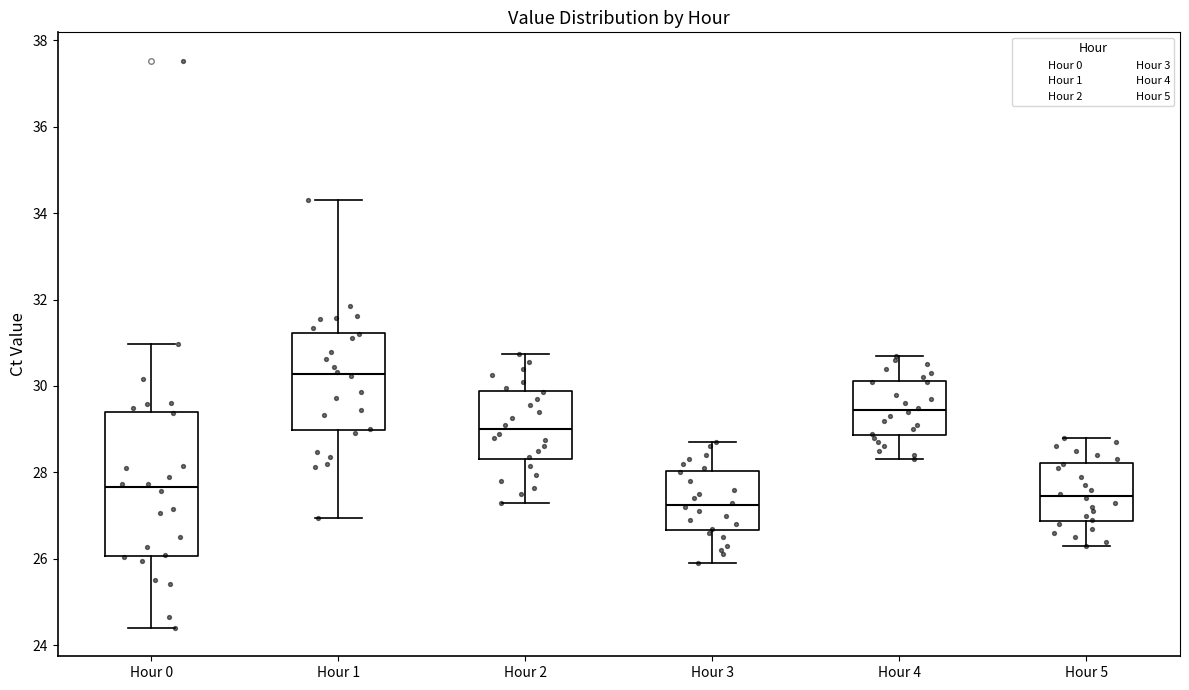

Which box is the tallest, from its lower edge to its upper edge?

Hour 0